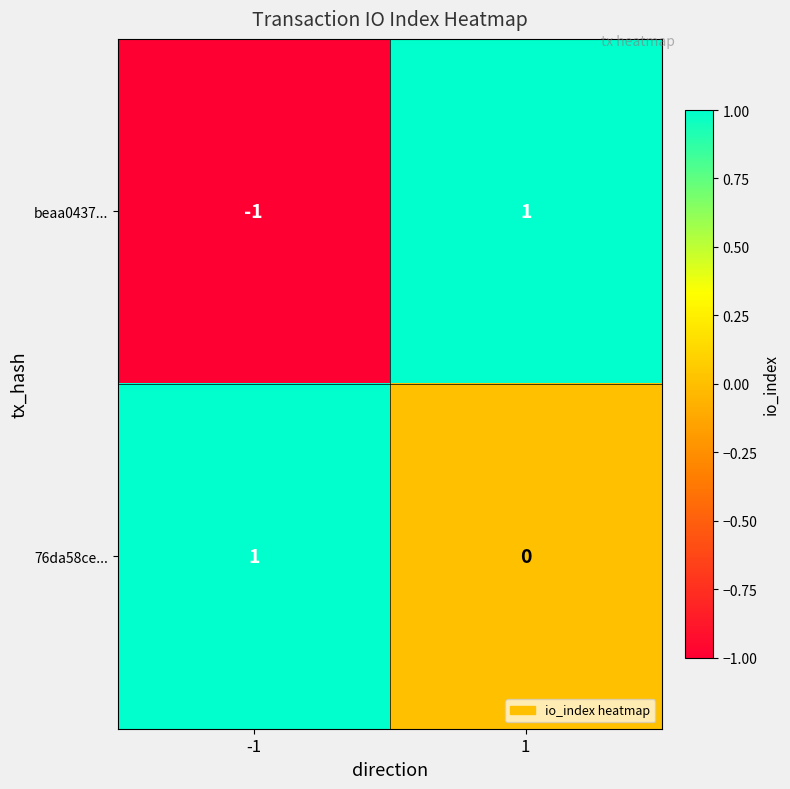

Which series has the largest total across all categories?

76da58ce...